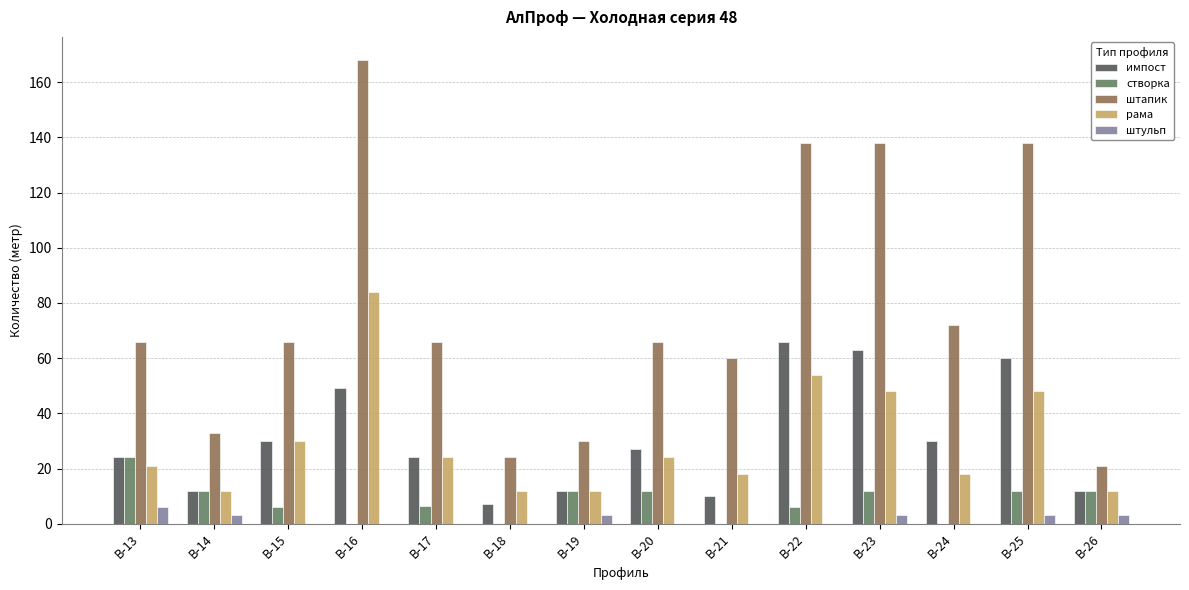

What is the sum of all импост values?

426.0